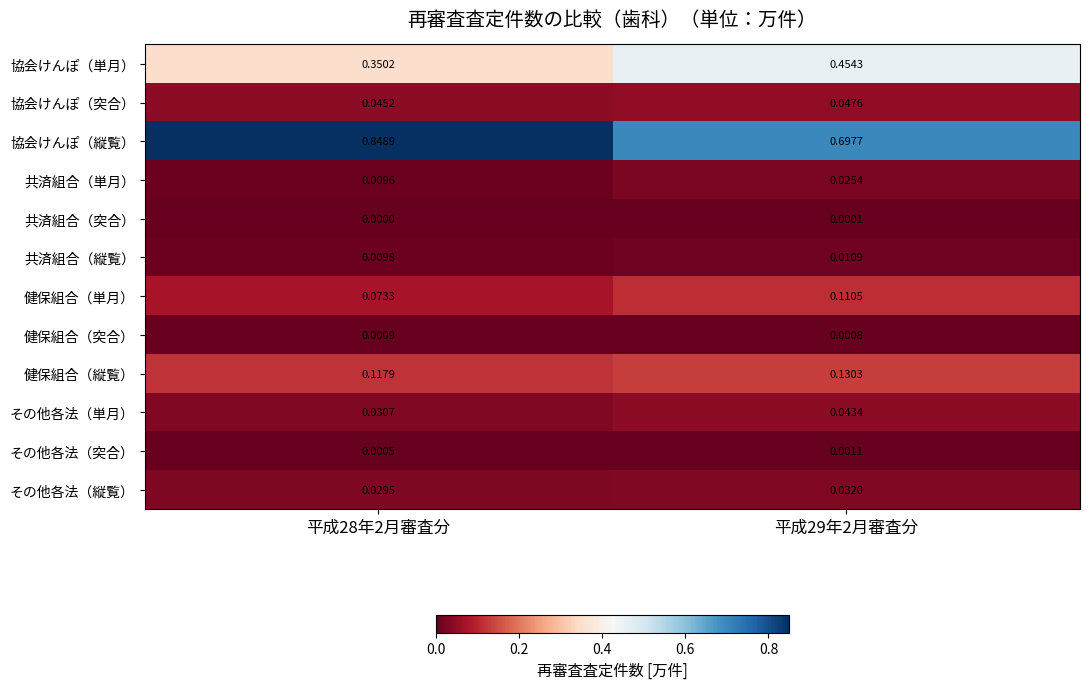

Which series has the largest total across all categories?

協会けんぽ（縦覧）